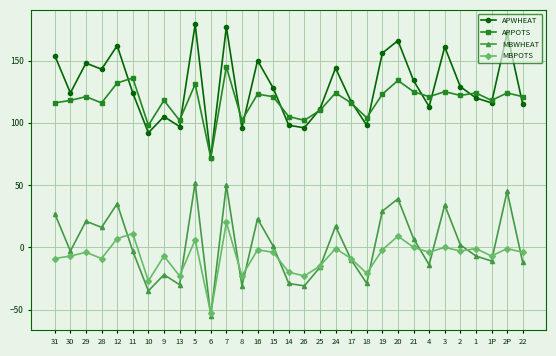

What is the difference between the highest and lowest values at 18?

133